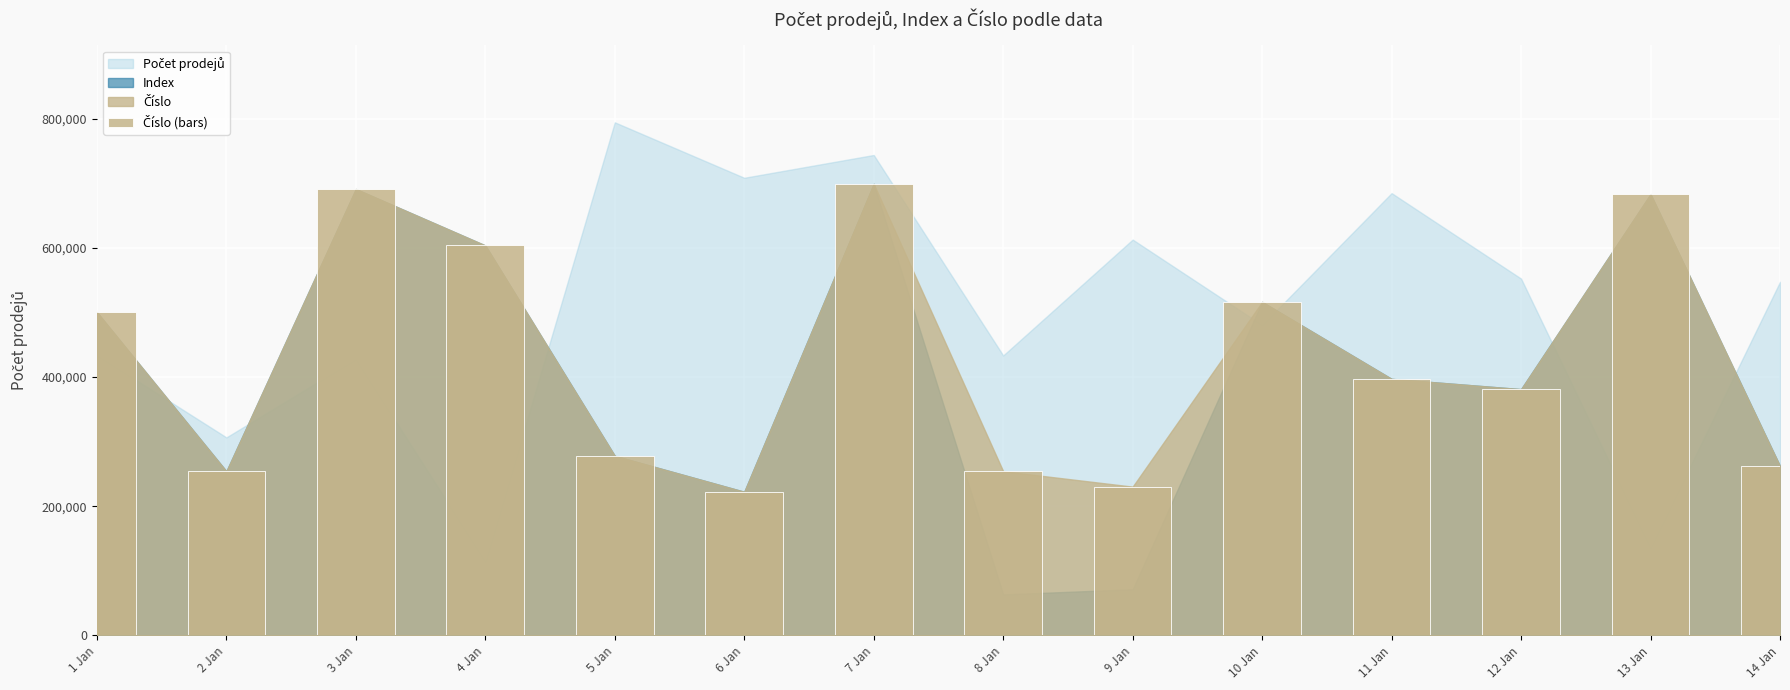

Is it true that Index equals 50 at 2012-01-11?

True